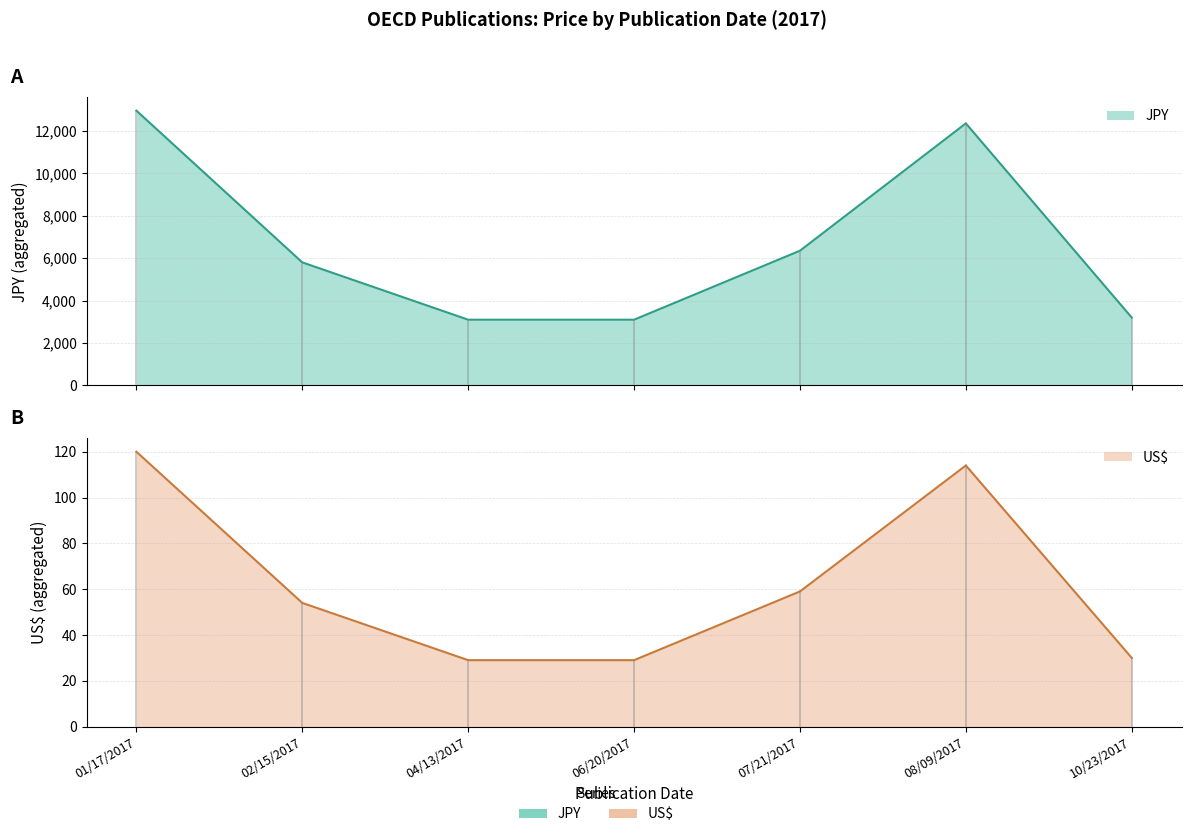

Rank the series by their maximum value, from highest to lowest.

JPY, US$